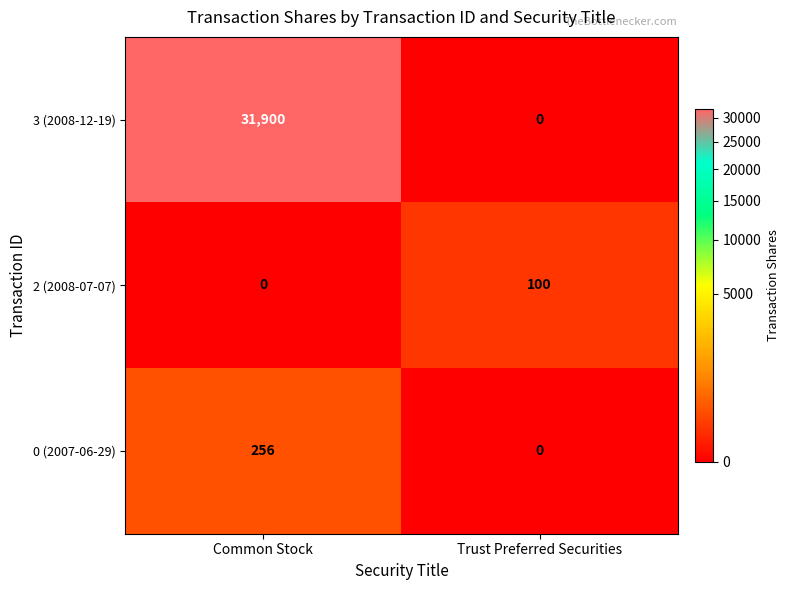

How many values in 2 (2008-07-07) are above zero?

1